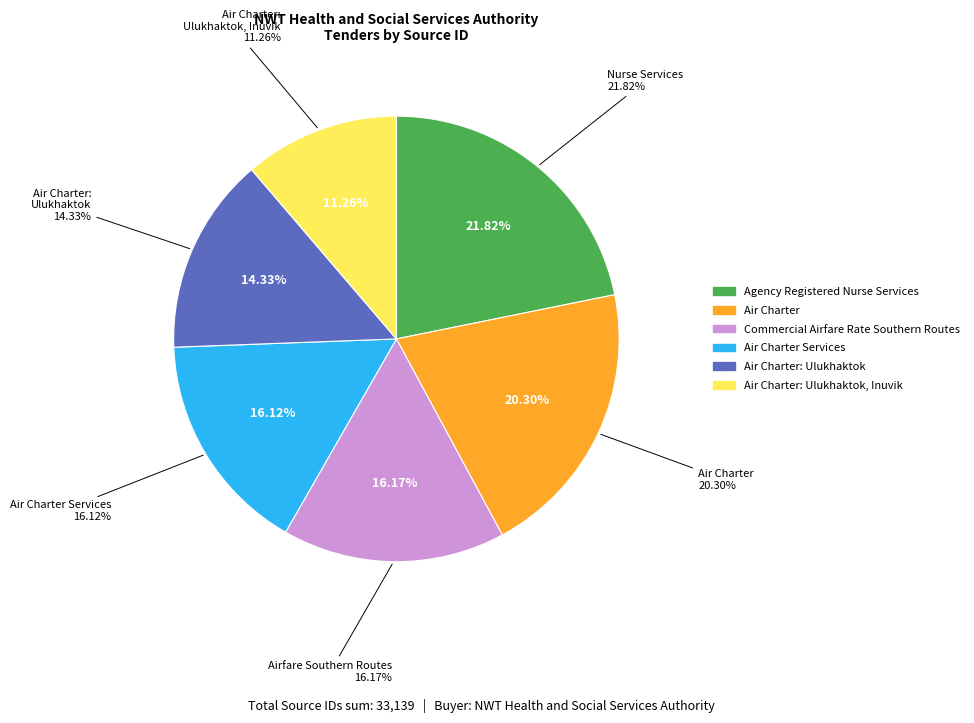

Is there a majority slice in this chart?

No